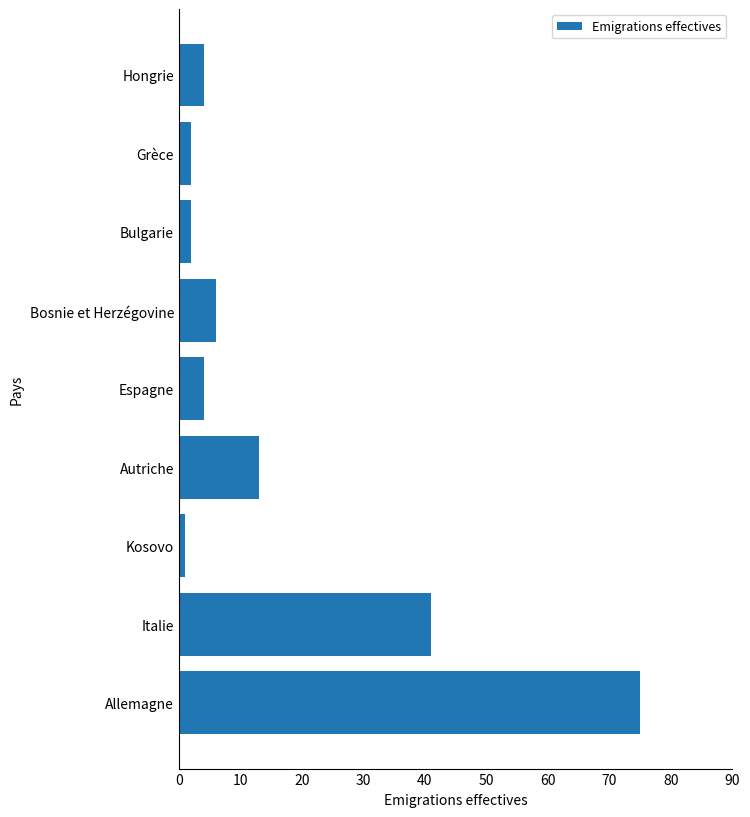

What is the sum of all values?

148